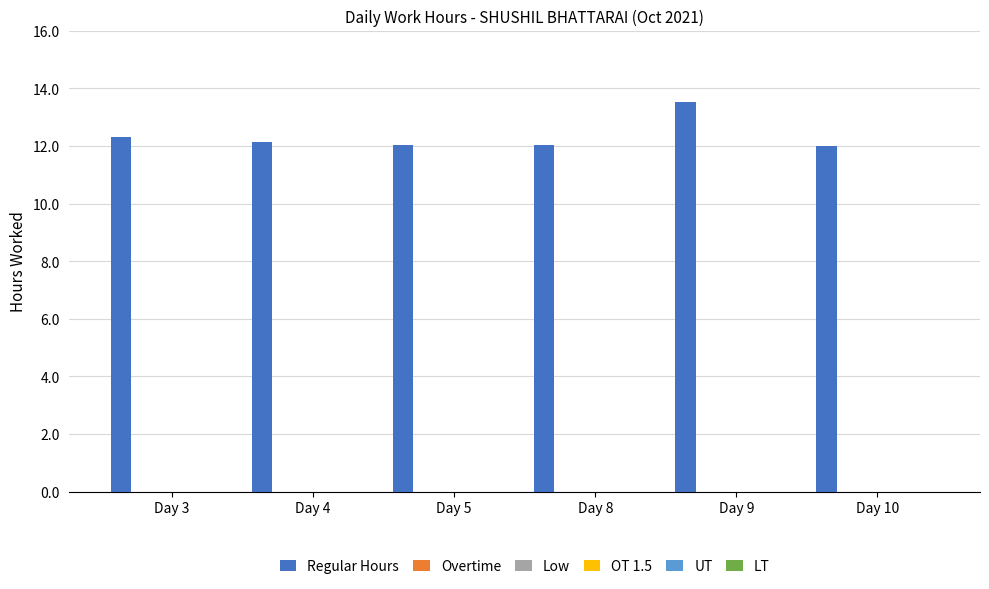

What is the maximum value shown in the chart?

13.5